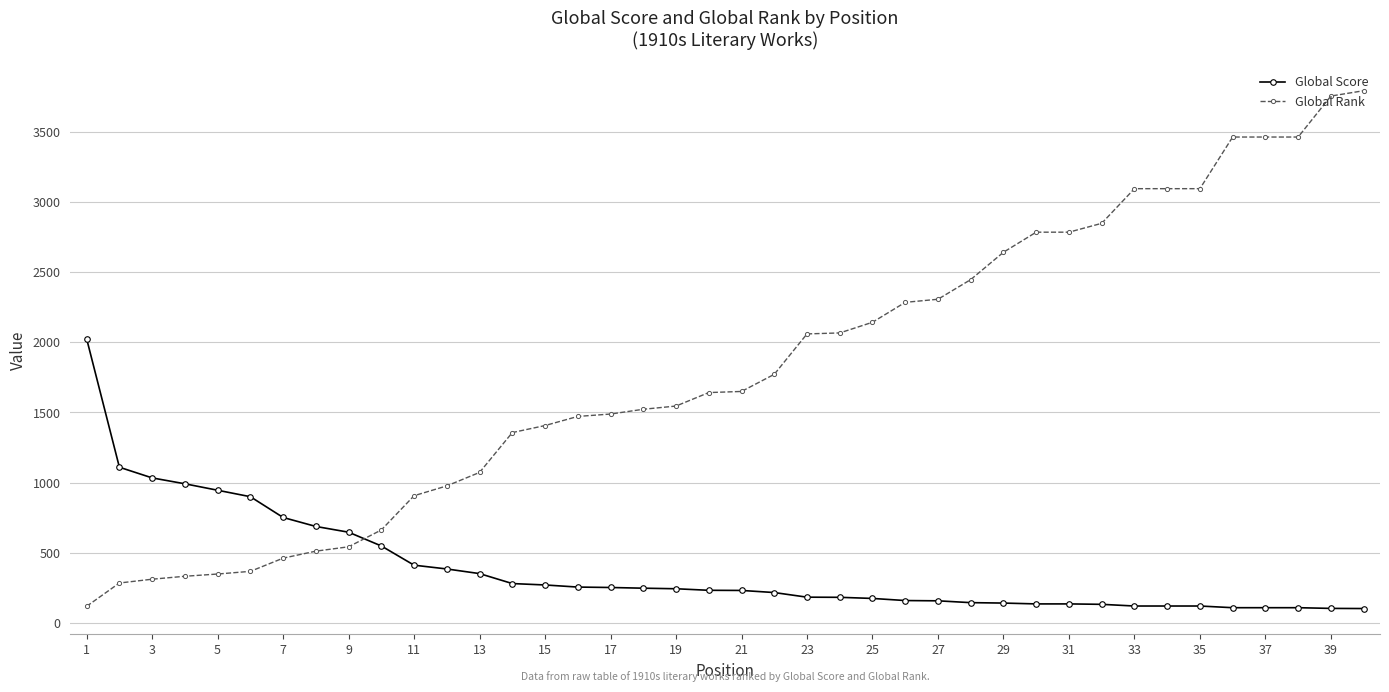

What is the difference between the second highest and second lowest values in the Global Score series?

1006